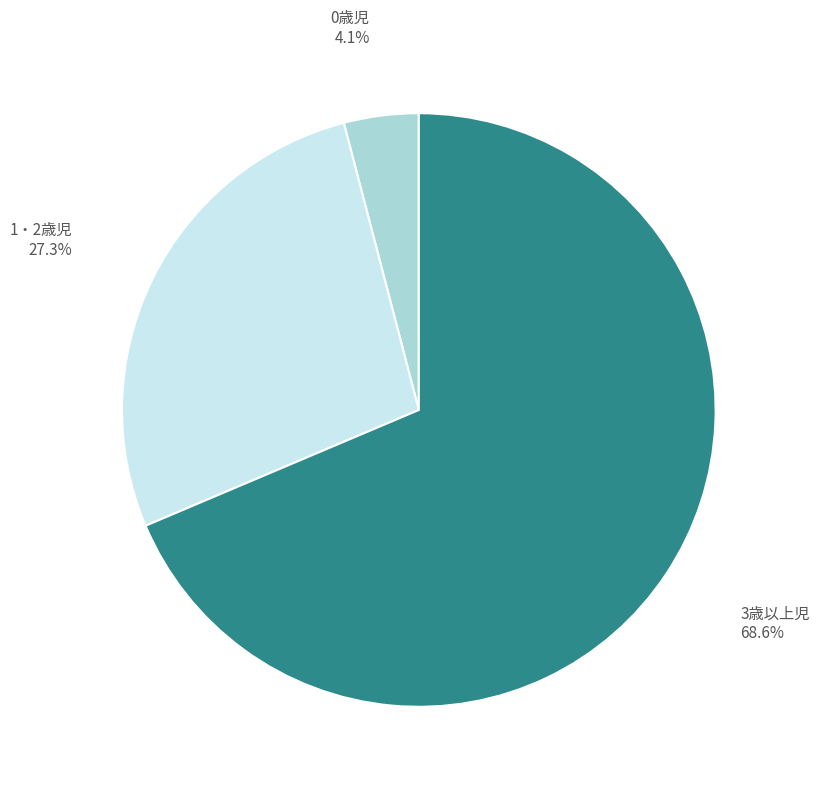

To the nearest percent, what is the average slice percentage?

33%